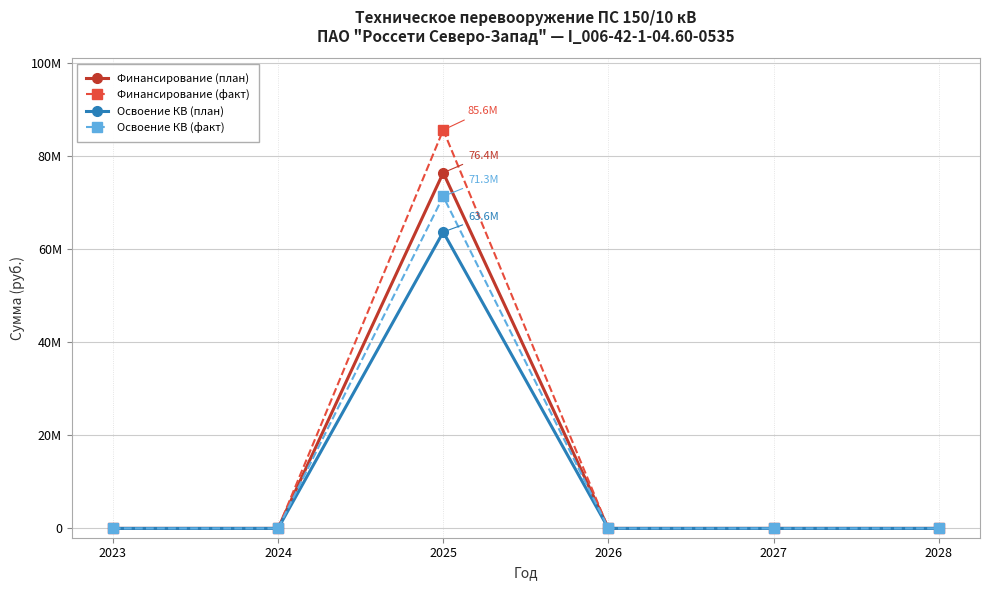

What are all the series names shown in the legend?

Финансирование (план), Финансирование (факт), Освоение КВ (план), Освоение КВ (факт)